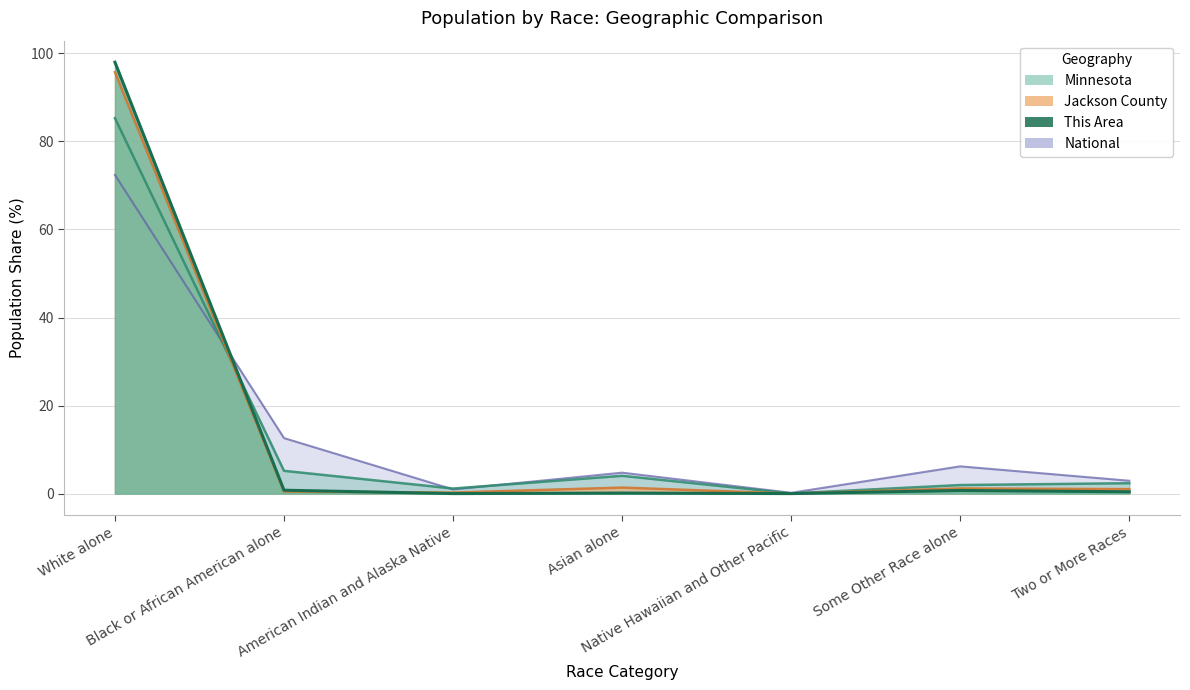

How many times do This Area and Minnesota cross each other?

1